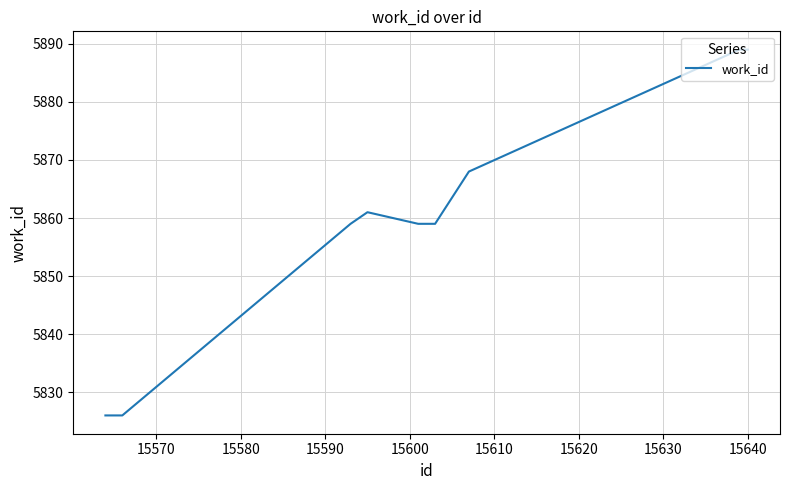

What is the minimum value shown in the chart?

5826